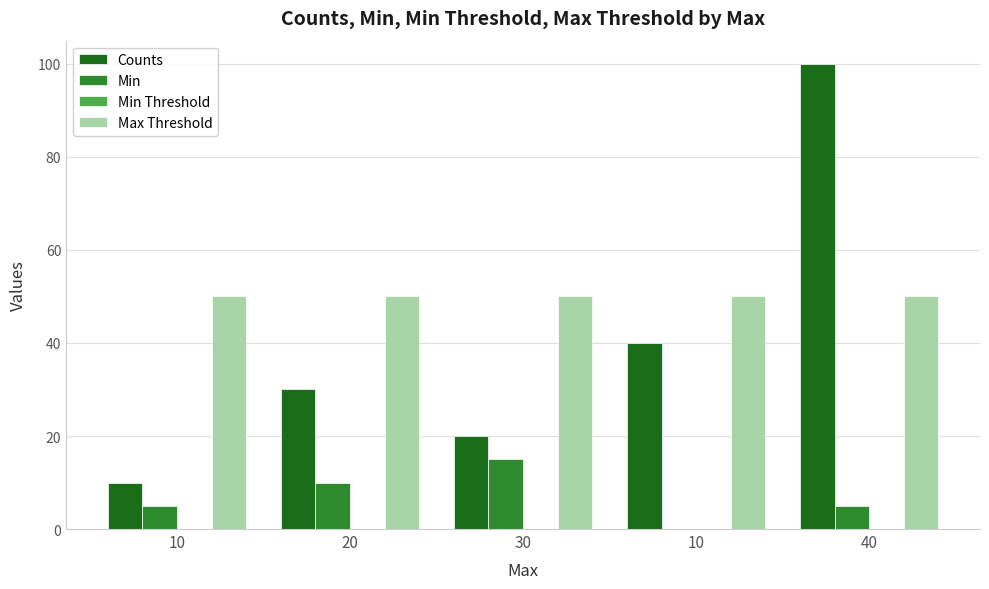

How many distinct data groups are displayed?

3